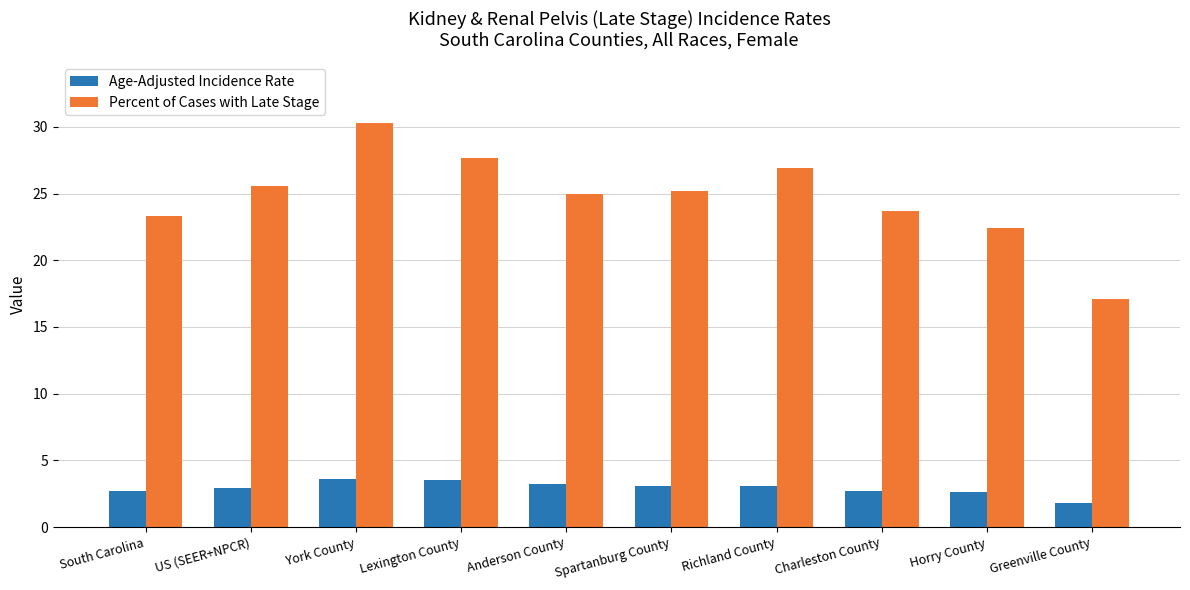

The value of Age-Adjusted Incidence Rate at York County is 3.6. True or false?

True